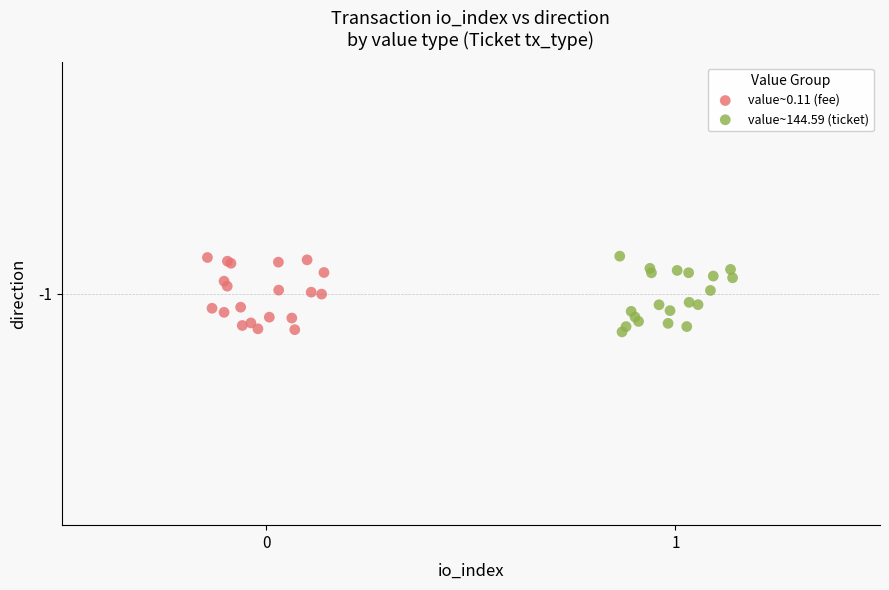

What are all the series names shown in the legend?

value~0.11 (fee), value~144.59 (ticket)